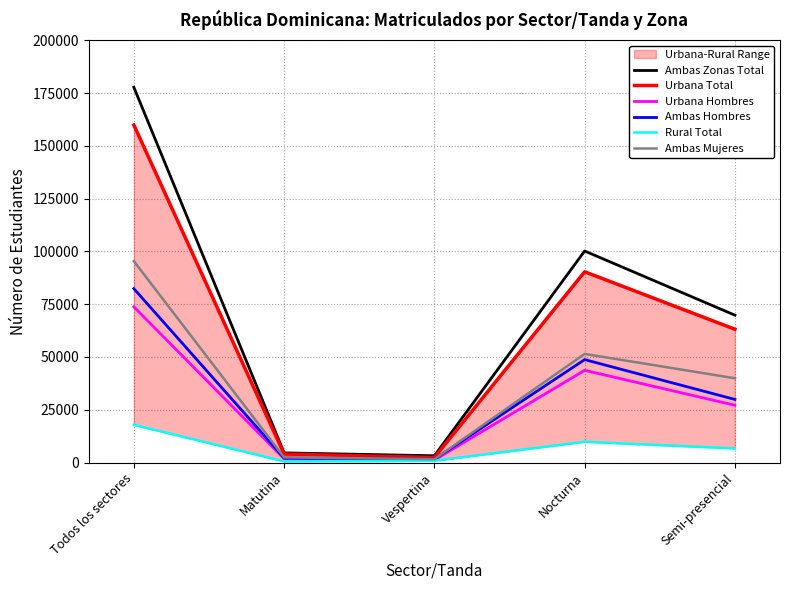

What is the value of the Ambas Zonas Total point at the 1st from the left?

177712